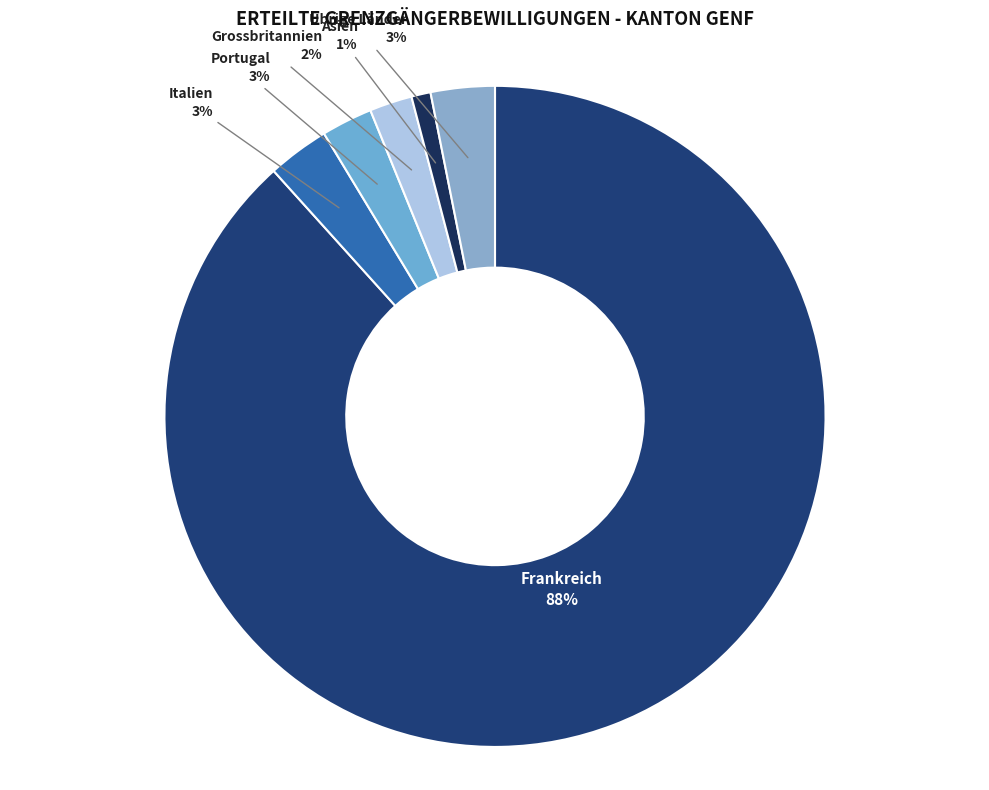

To the nearest percent, what portion does Grossbritannien represent?

2%